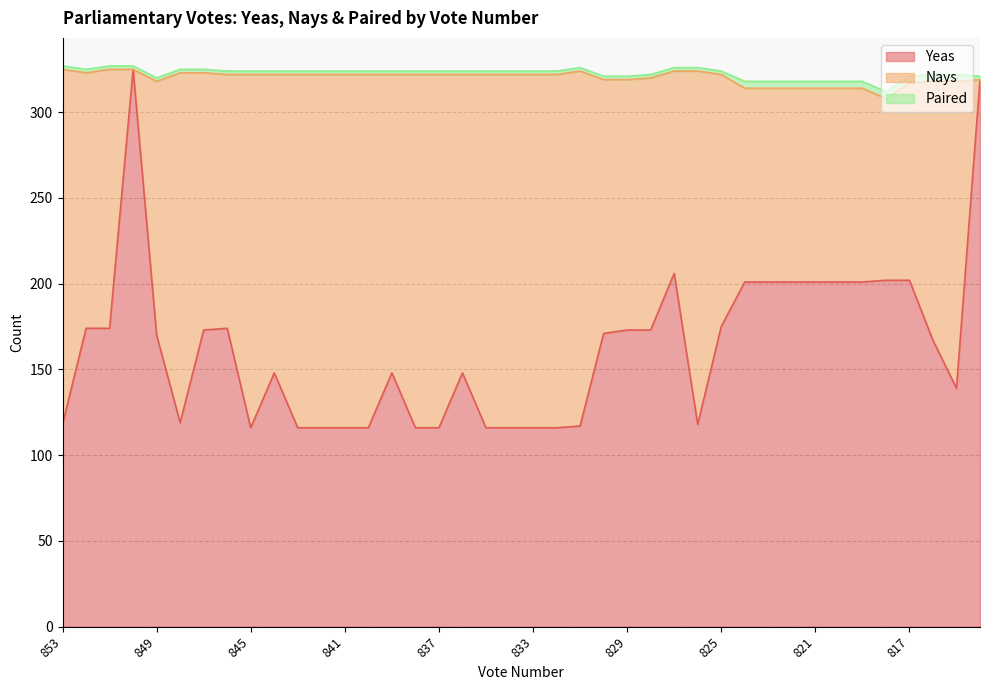

Does the chart display data point markers on the line(s)?

No